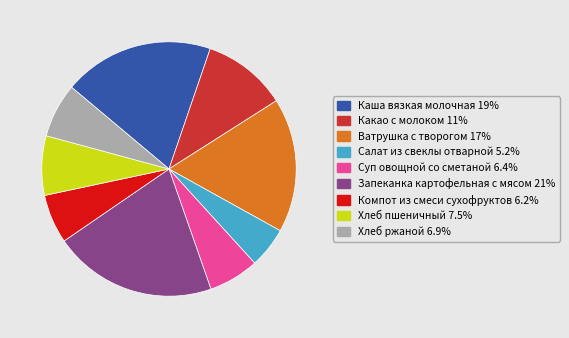

What is the largest slice in the pie chart?

Запеканка картофельная с мясом